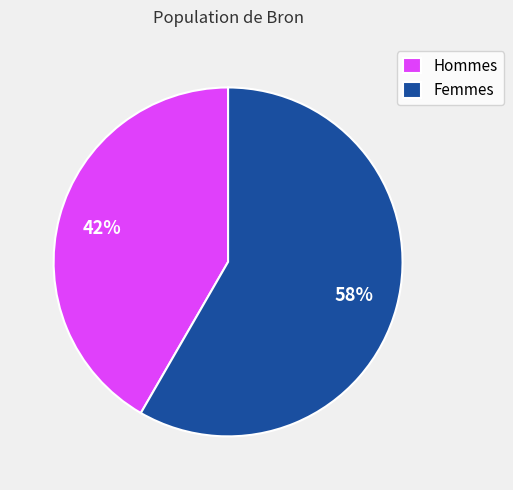

True or false: Hommes accounts for 49% of the total.

False